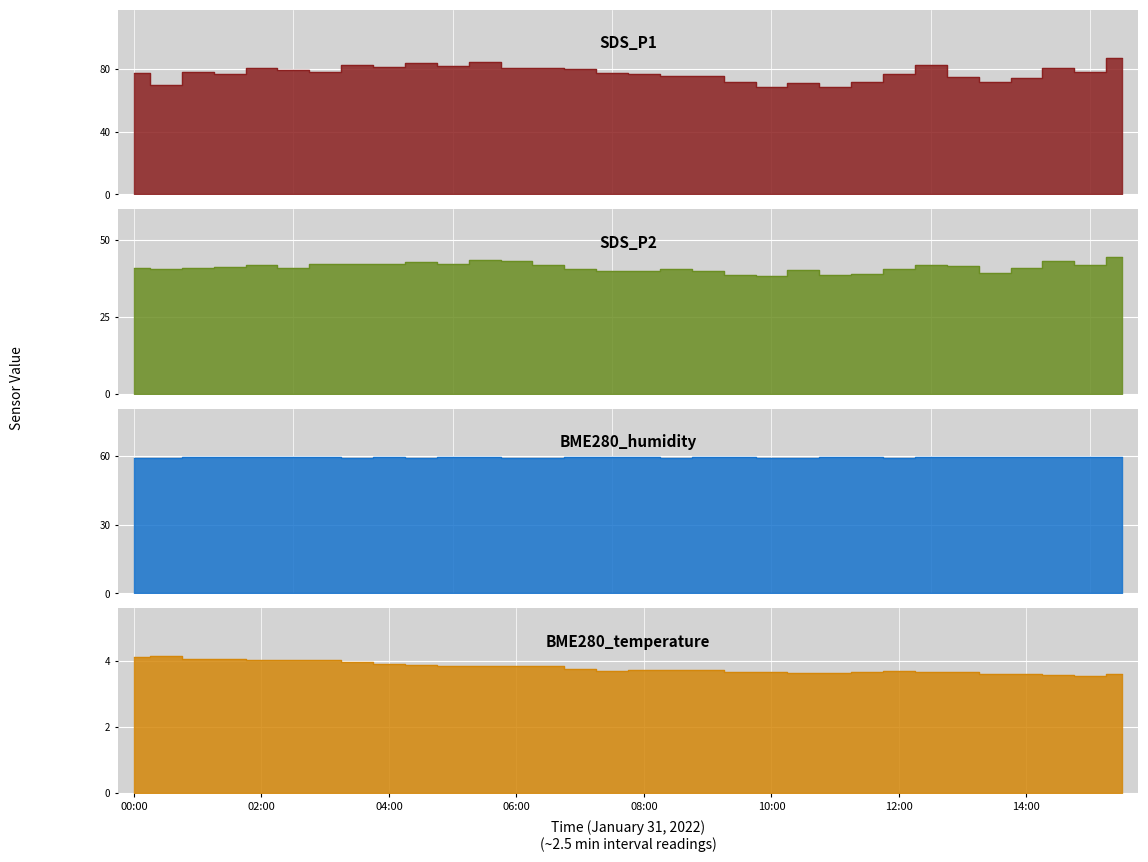

What are all the series names shown in the legend?

SDS_P1, SDS_P2, BME280_temperature, BME280_humidity